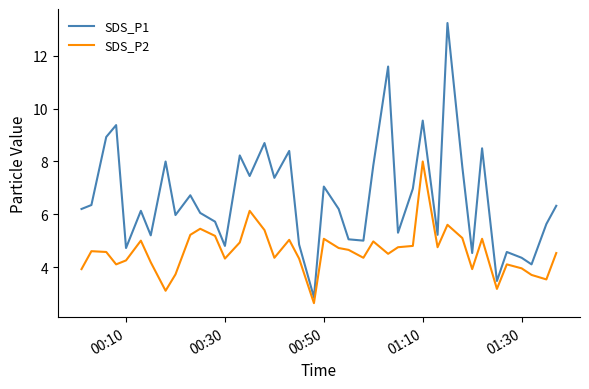

What is the highest value of the SDS_P2 series?

8.0